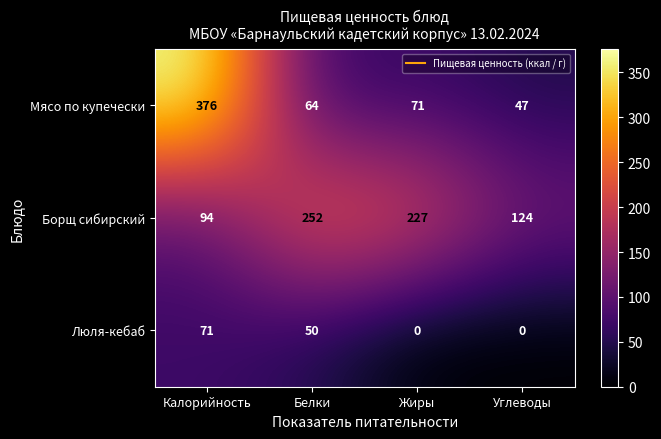

At which label does Люля-кебаб first exceed 50?

Калорийность